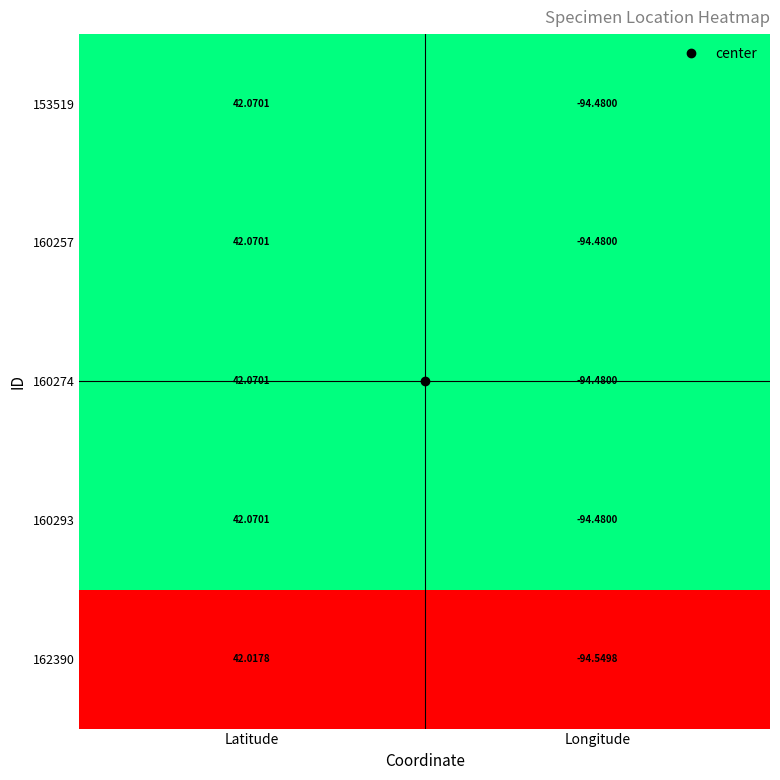

Rank the categories by 153519 value from highest to lowest.

Latitude, Longitude